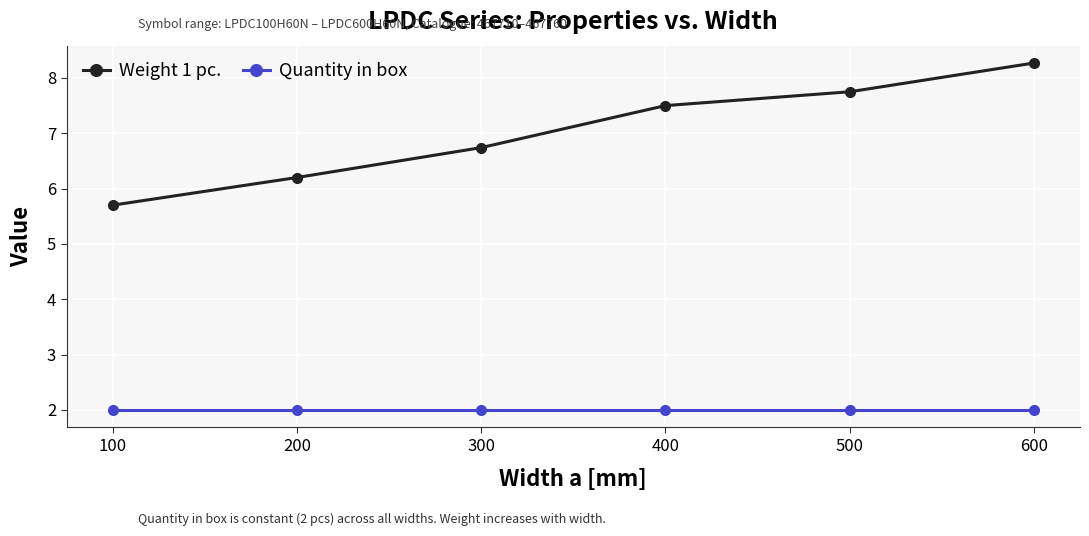

Where is Weight 1 pc. nearest to the value 6?

200